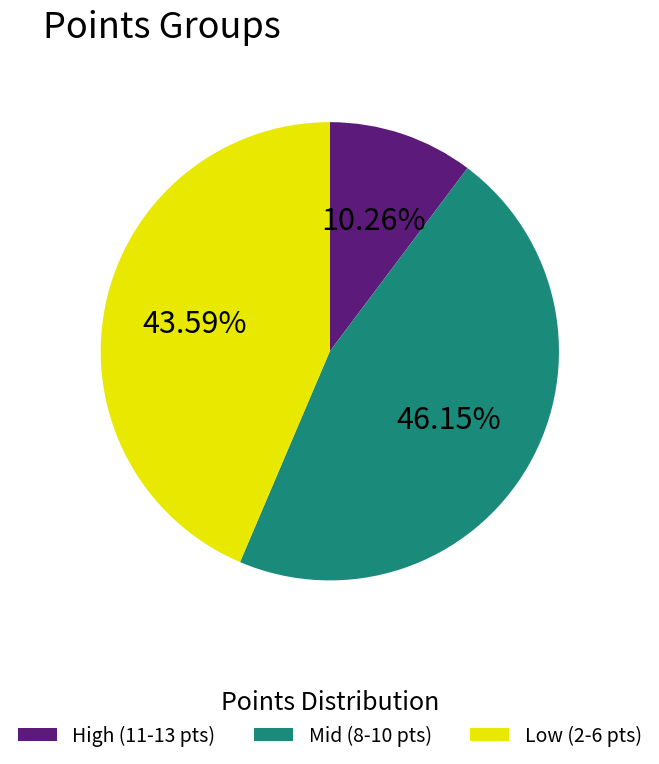

Is there a majority slice in this chart?

No